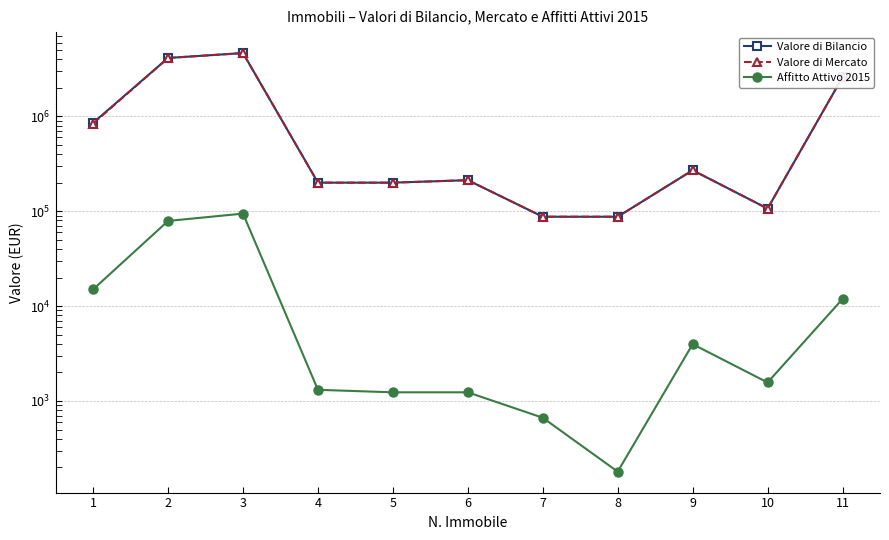

In Affitto Attivo 2015, how many points are lower than both neighbors (excluding endpoints)?

2